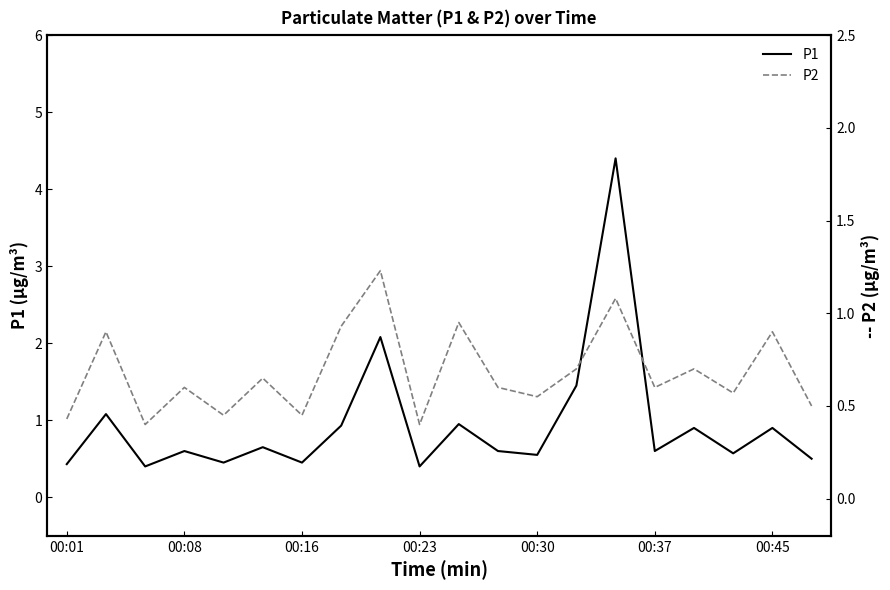

What is the value of the P2 point at the 10th from the left?

0.4